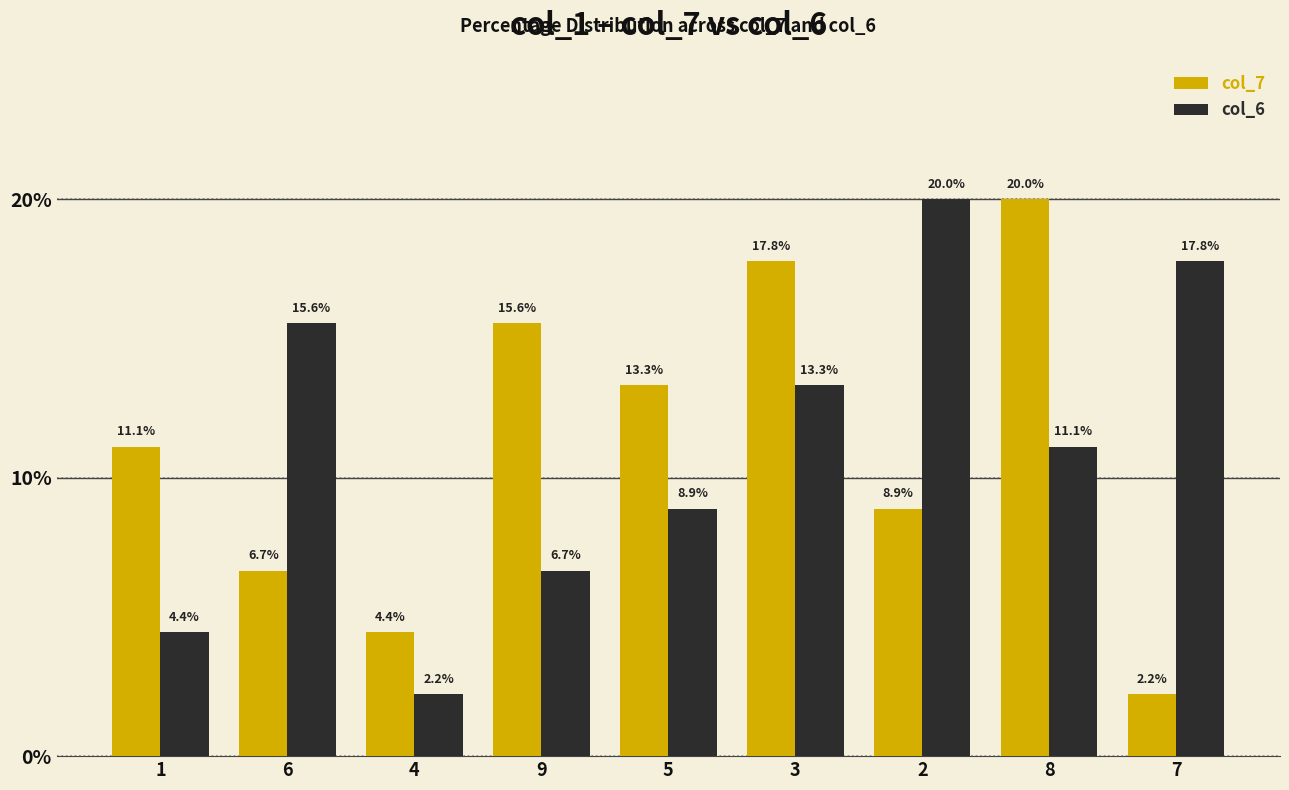

What is the difference between the maximum and minimum values in the col_7 series?

17.8